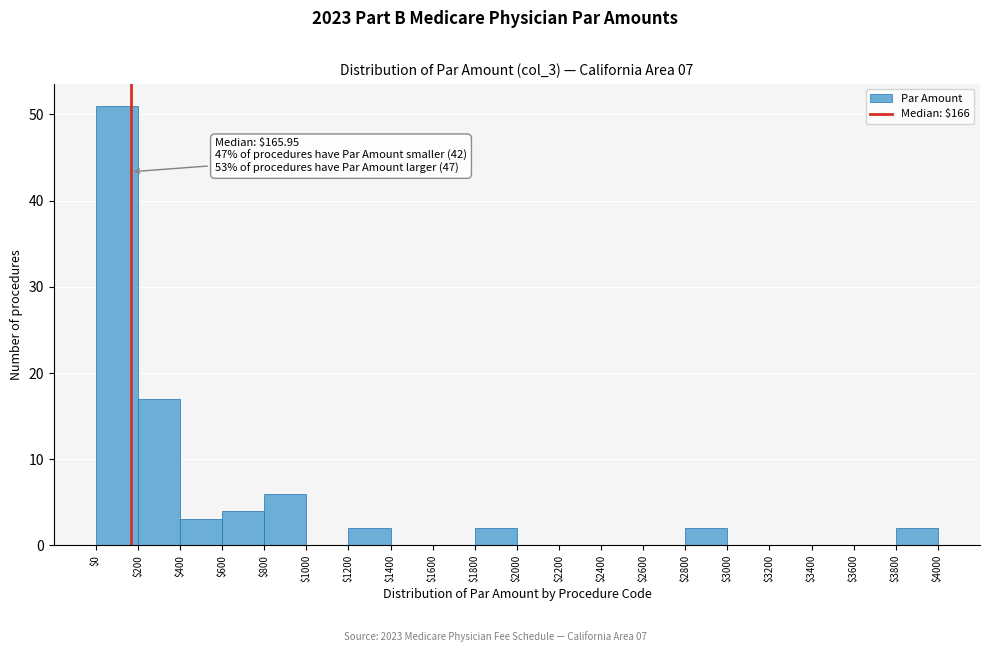

Which range on the x-axis has the tallest bar?

$0 to $200